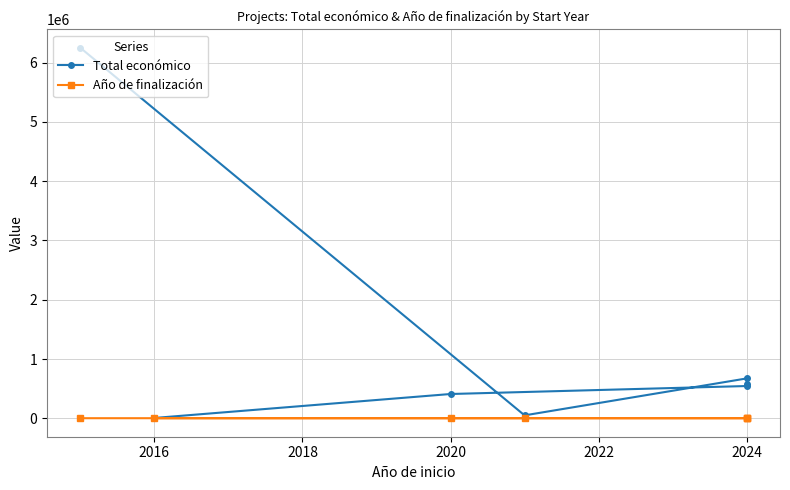

Is this an area chart (filled region under the line)?

No